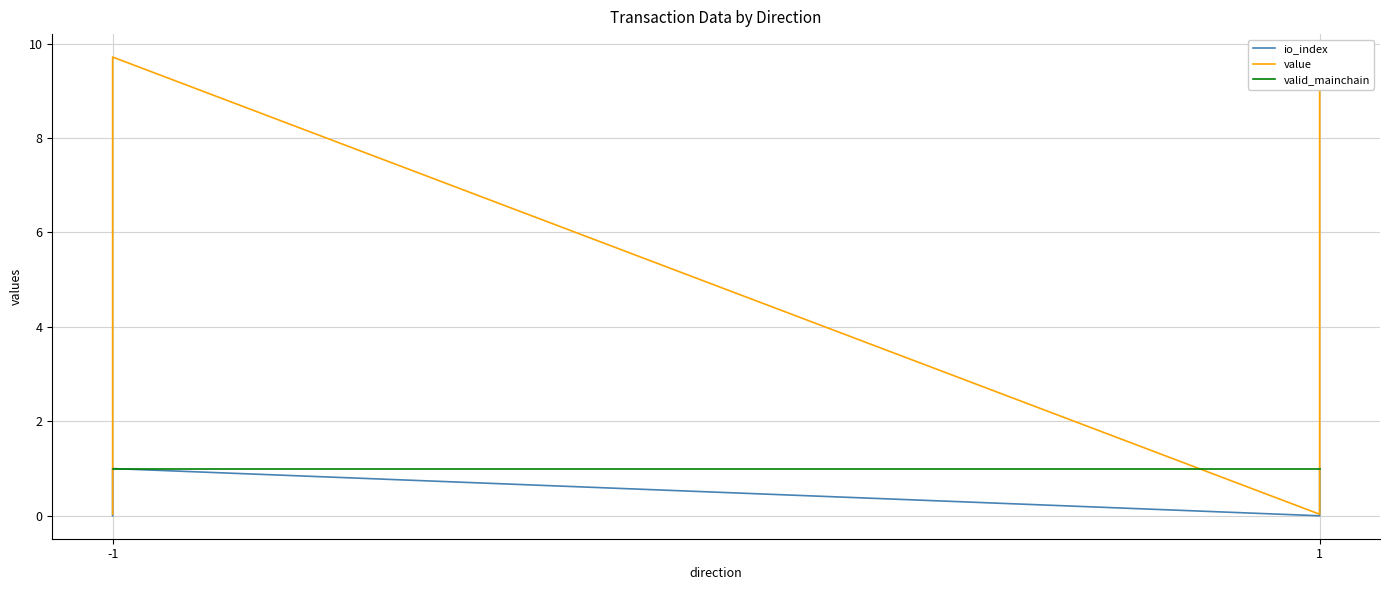

How many values in the value series exceed 9?

2